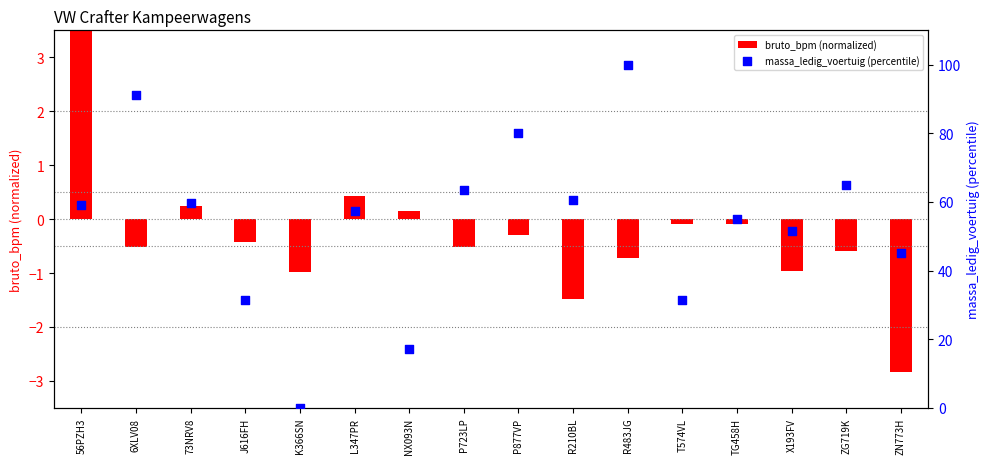

At which category is the sum across all series the highest?

R483JG